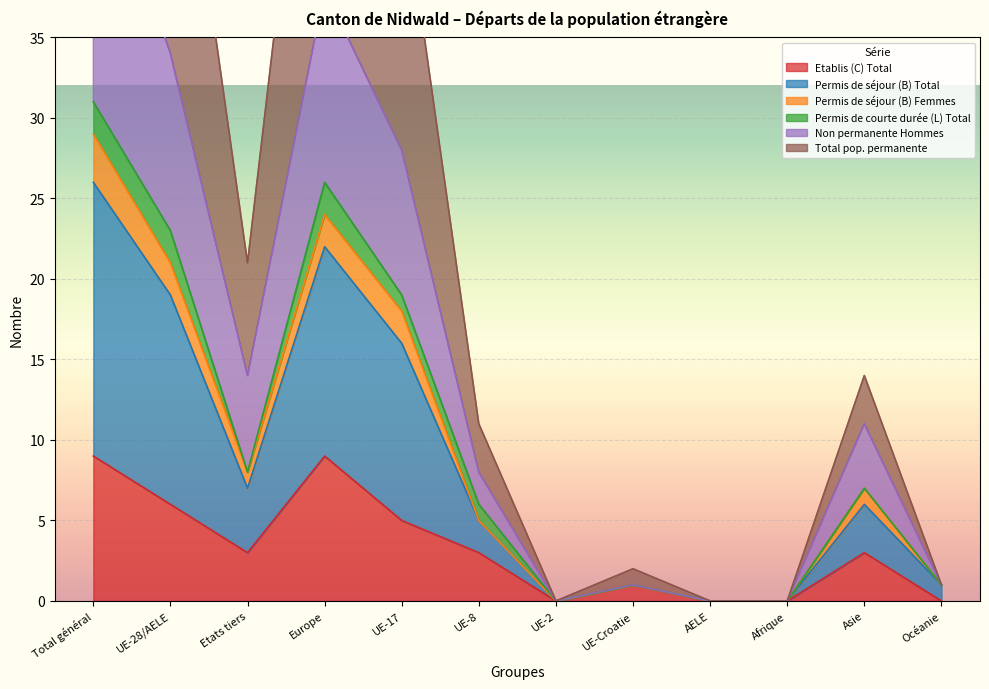

What is the label of the 2nd point from the left?

UE-28/AELE